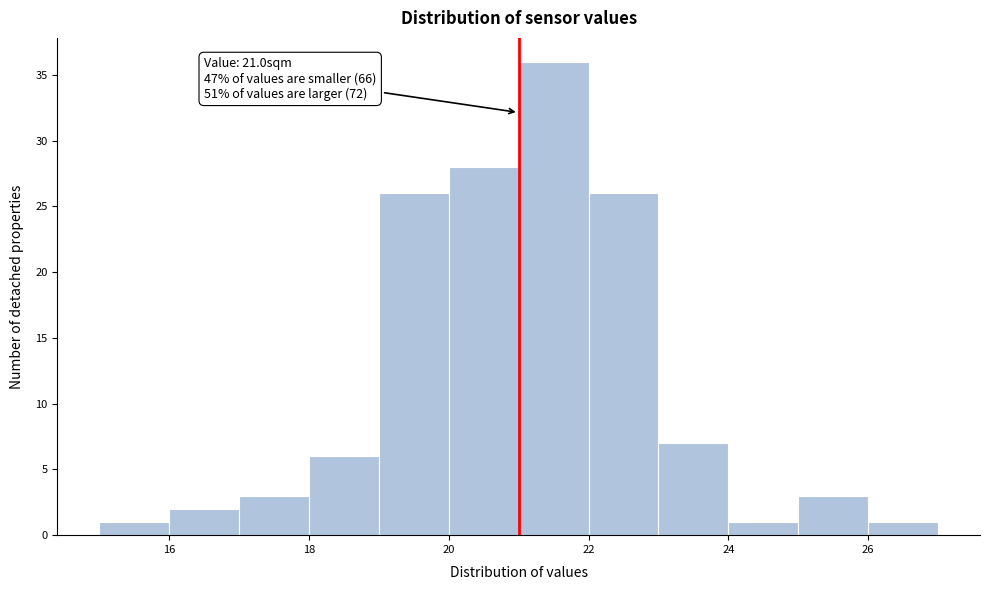

Over which range of the x-axis is the bar tallest?

21 to 22